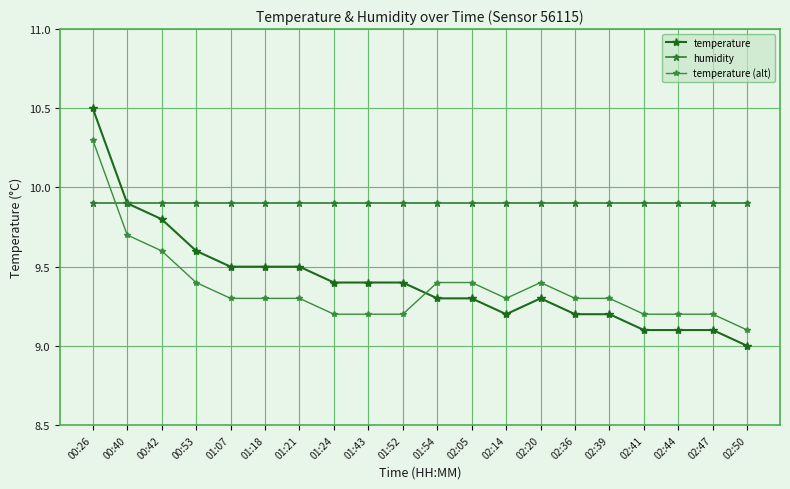

True or false: temperature (alt) and temperature cross at least once.

True